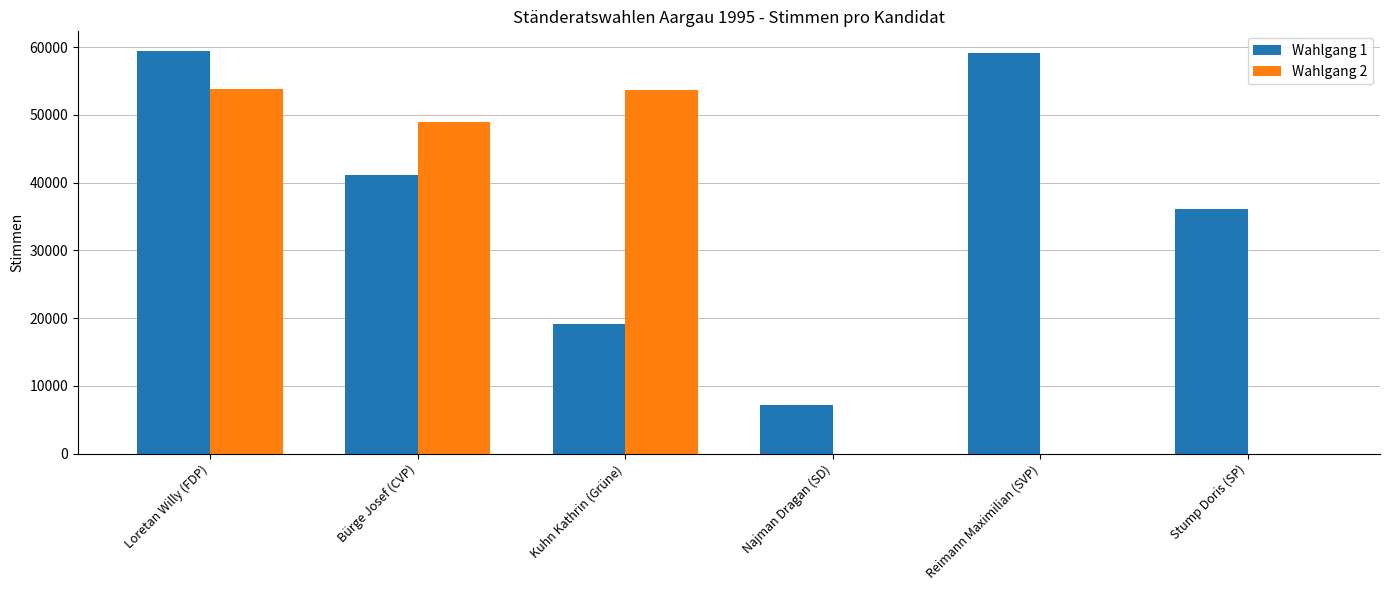

What is the greatest value displayed?

59359